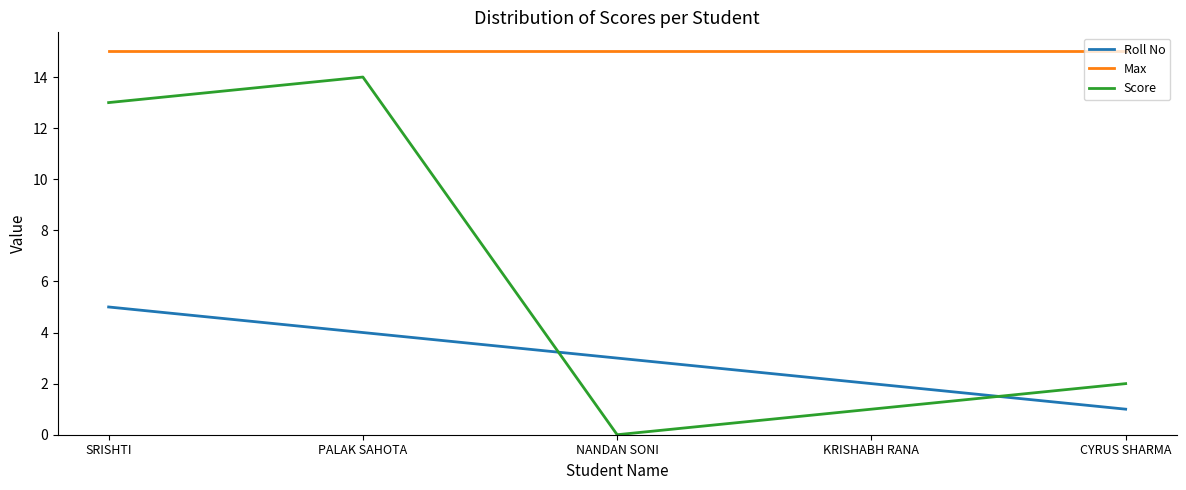

Reading left to right, what are all the values shown in this chart?

Roll No: 5	4	3	2	1
Max: 15	15	15	15	15
Score: 13	14	0	1	2